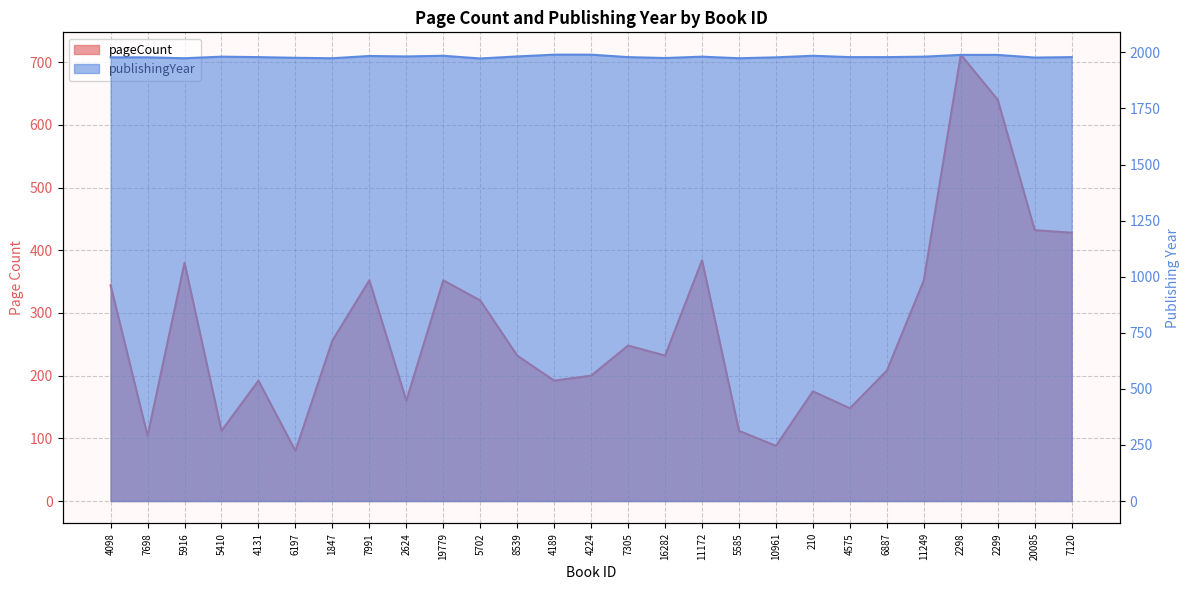

Is it true that pageCount equals 167 at 5410?

False